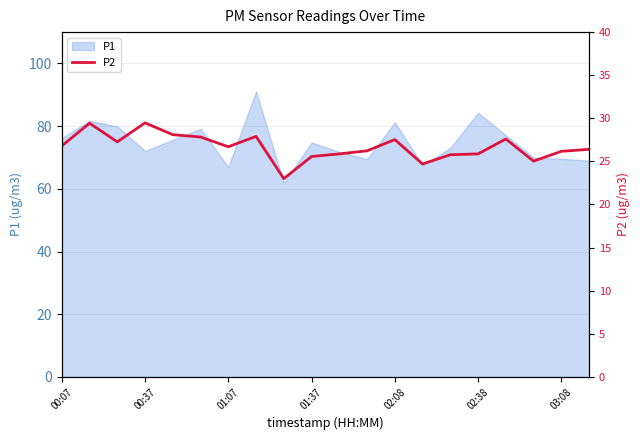

What is the lowest value of the P1 series?

61.9